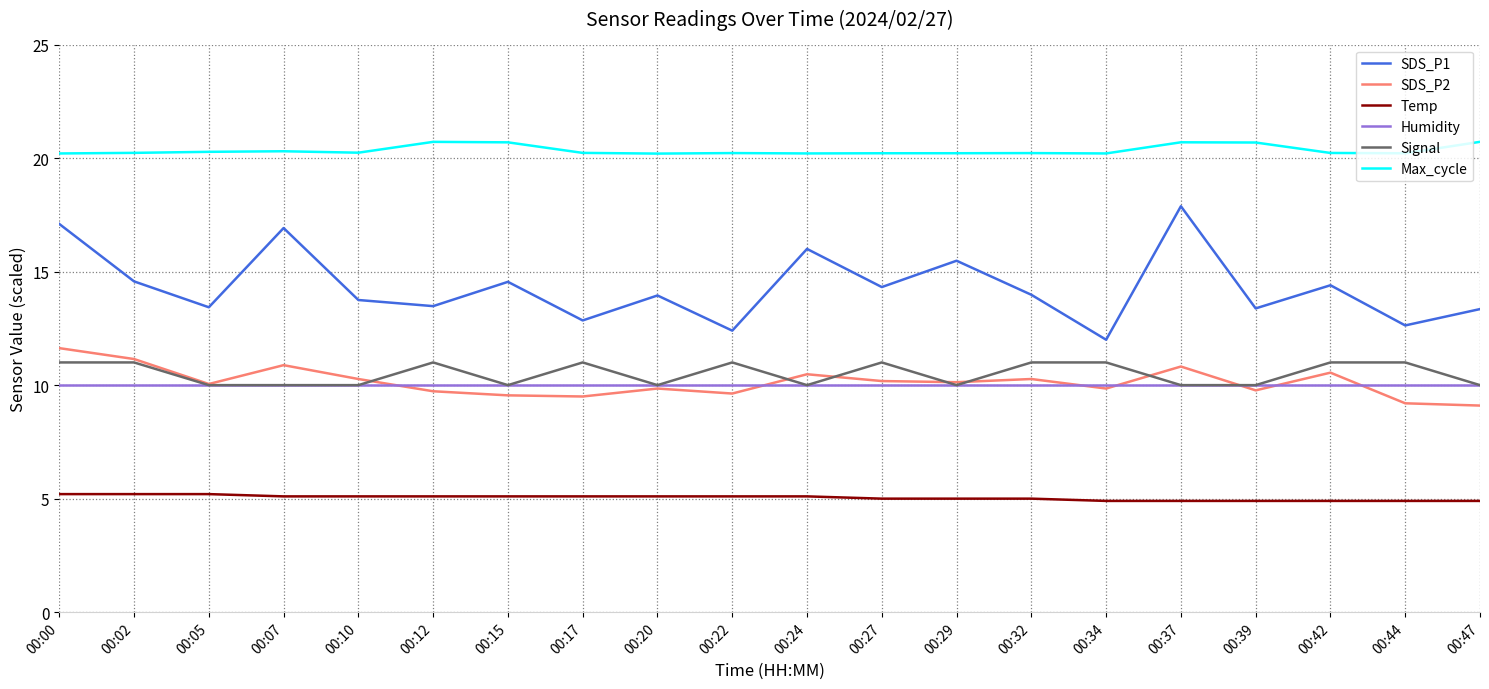

What is the difference between the maximum and minimum values in the SDS_P2 series?

2.5